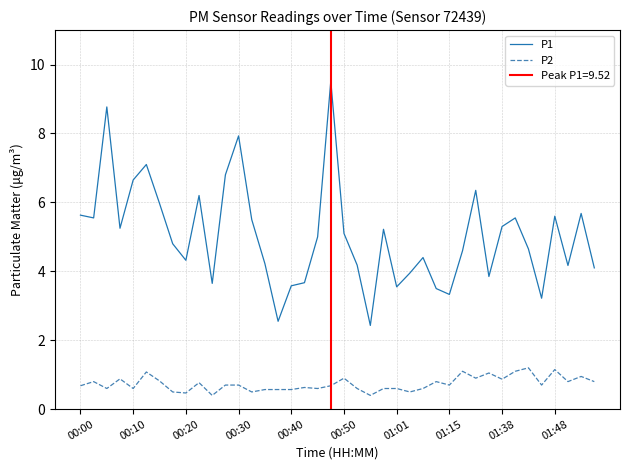

True or false: P2 and P1 cross at least once.

False